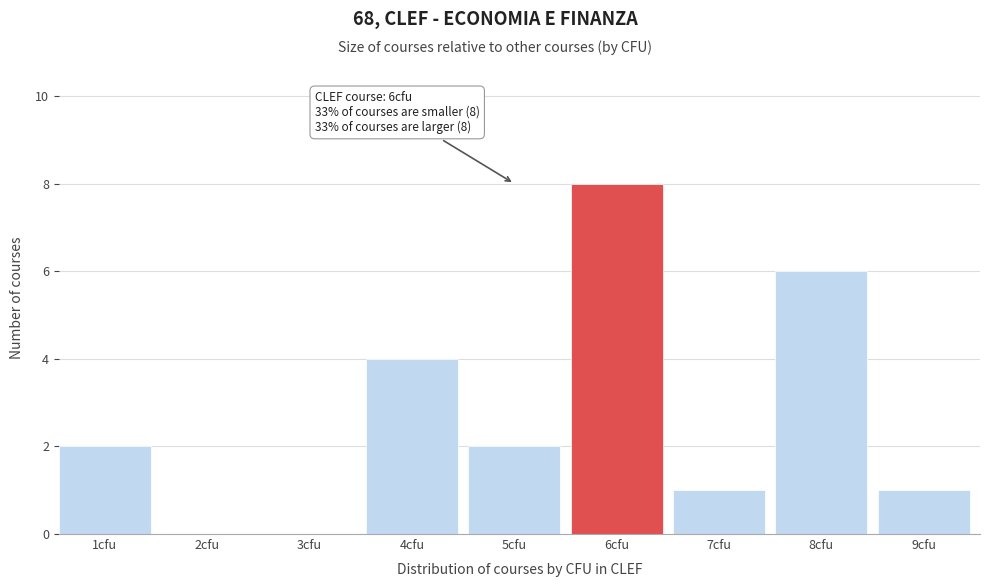

Reading left to right, list all the values displayed in this chart.

1cfu=2	2cfu=0	3cfu=0	4cfu=4	5cfu=2	6cfu=8	7cfu=1	8cfu=6	9cfu=1